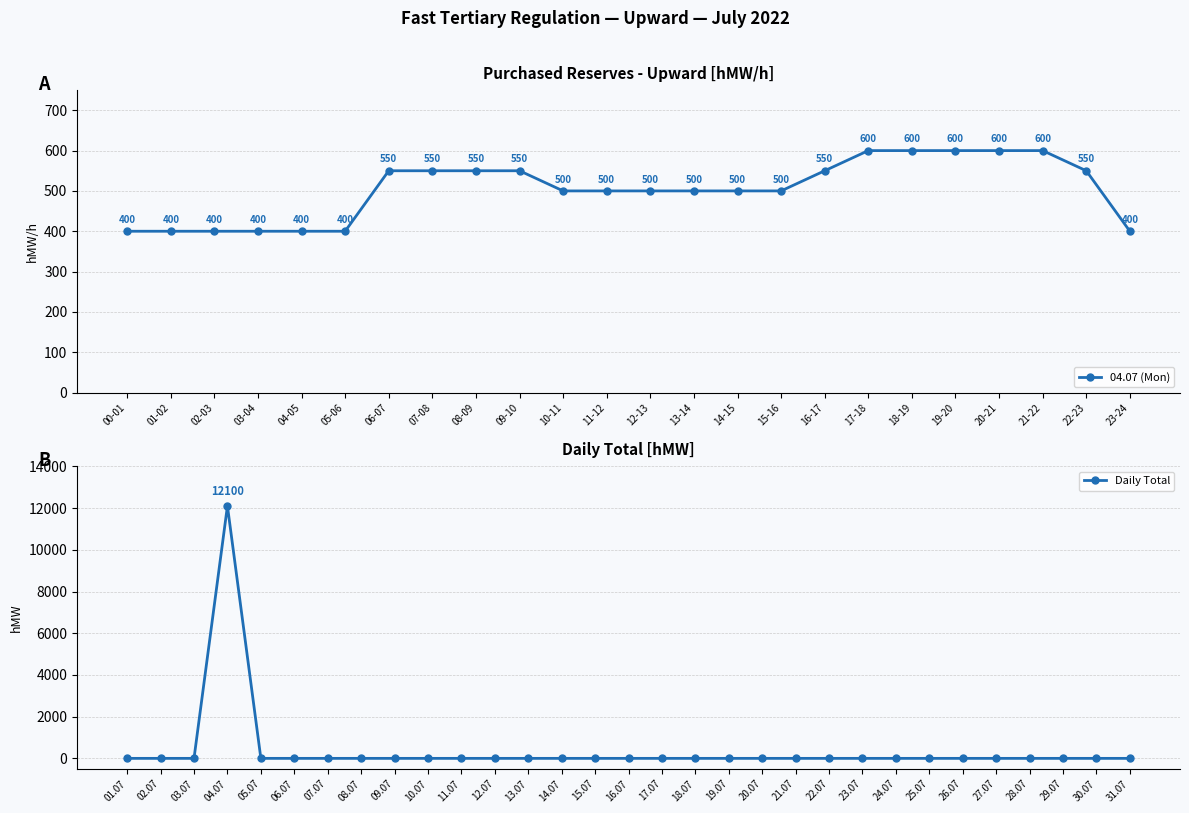

How many lines are shown in the chart?

1